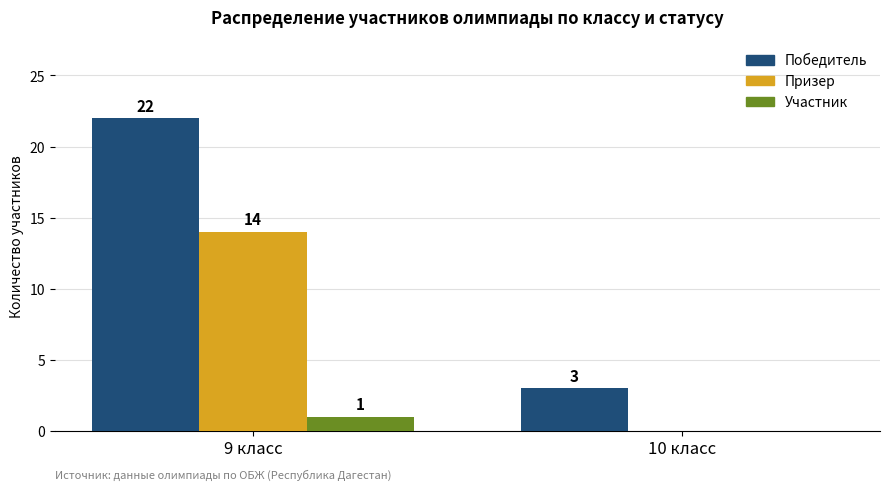

The Победитель series shows 22 at 9 класс. True or false?

True